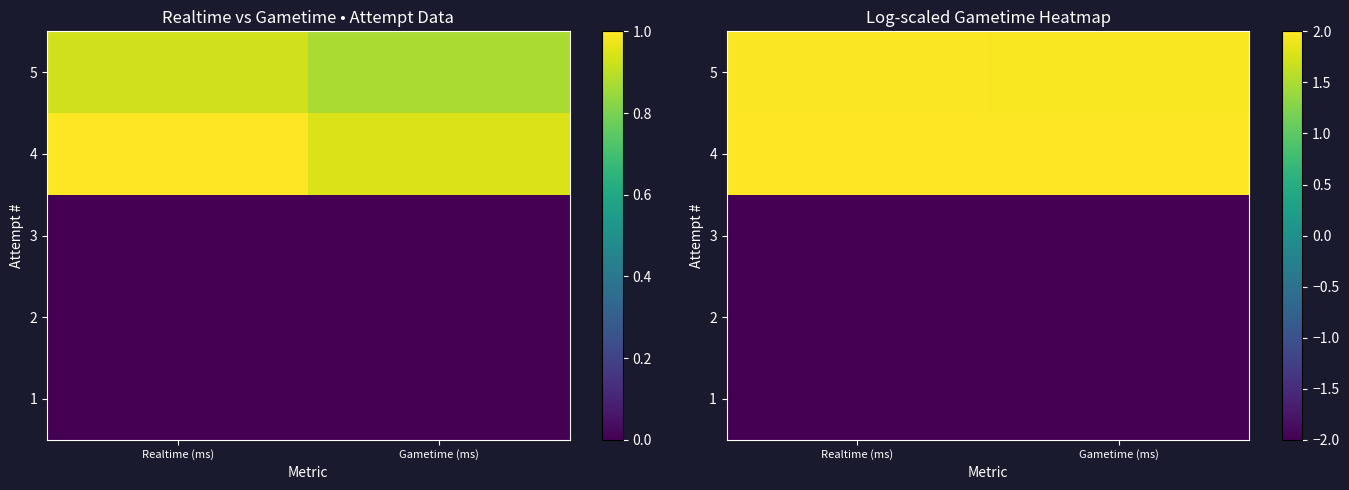

Rank the series by their maximum value, from lowest to highest.

1, 2, 3, 5, 4